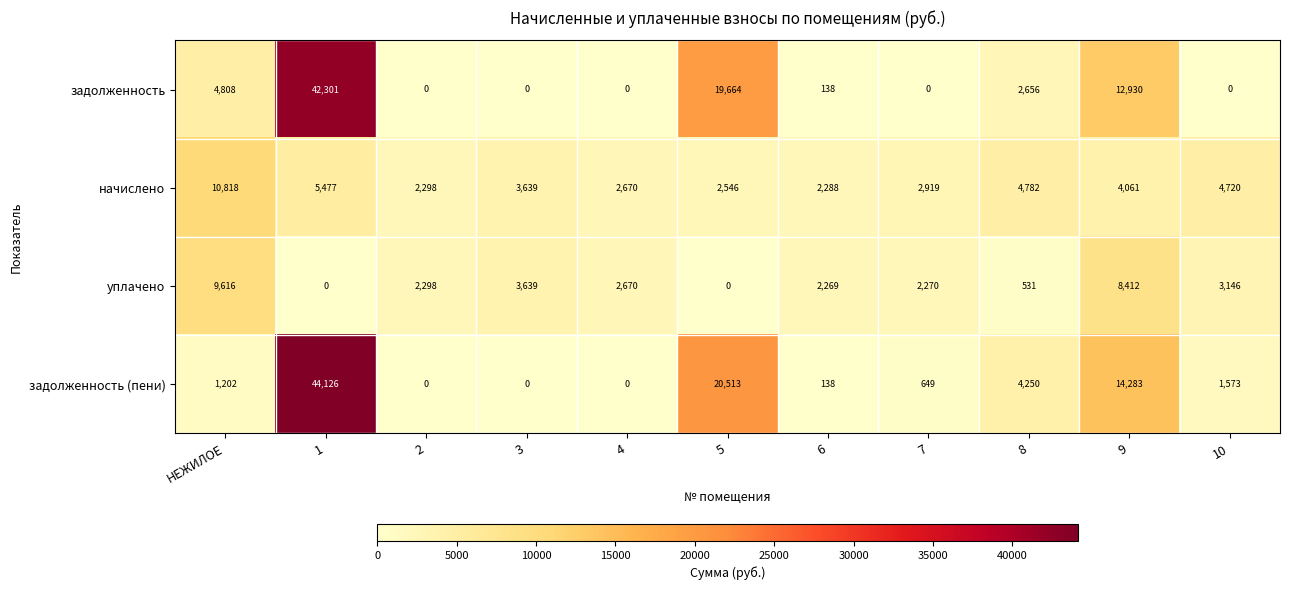

What is the difference between the highest and lowest values at 4?

2670